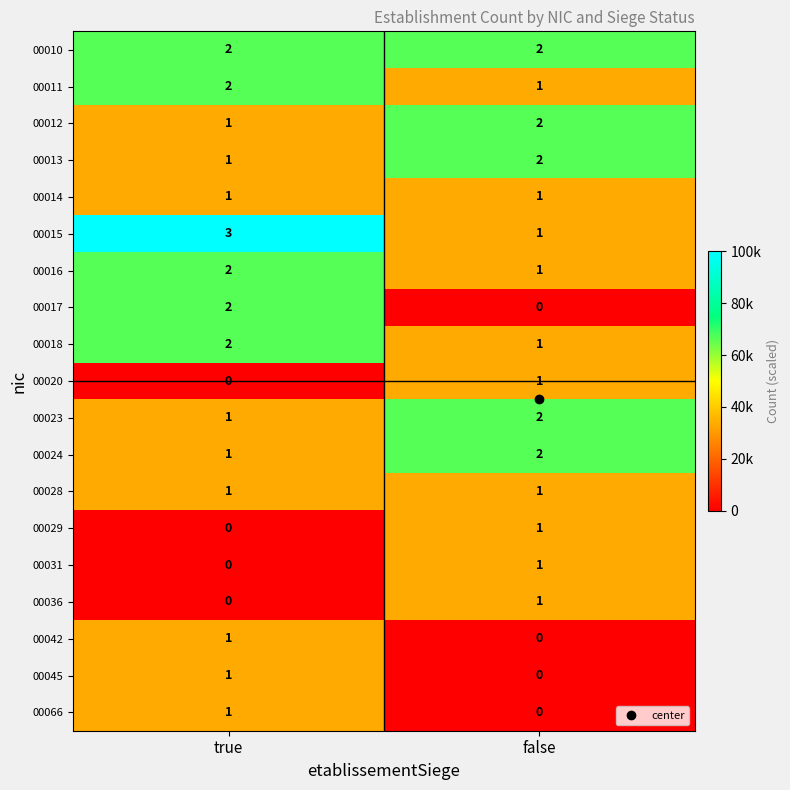

What is the maximum value shown in the chart?

3